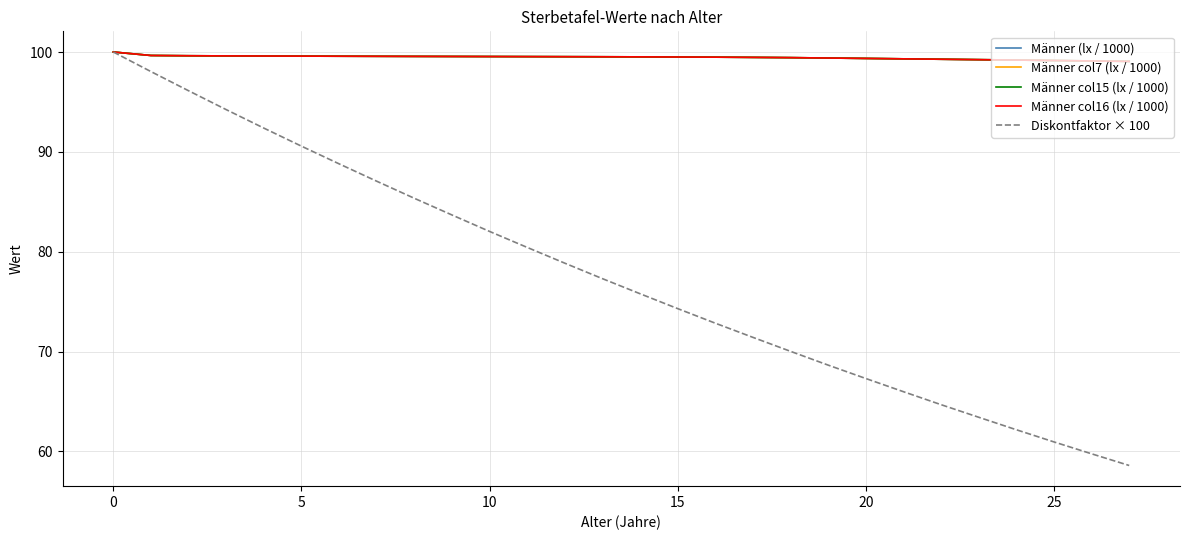

True or false: Diskontfaktor × 100 has more than 0 points higher than both neighbors.

False